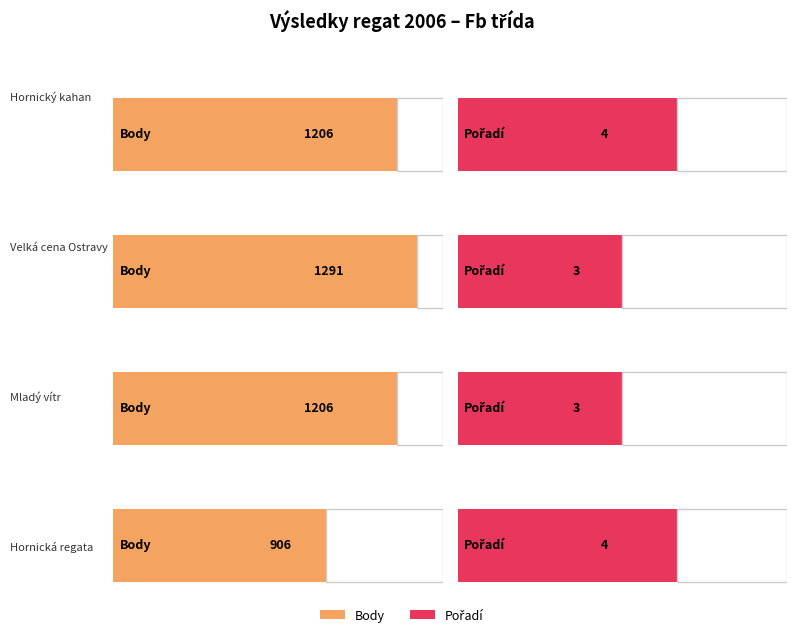

How many data points in Pořadí are less than 4?

2